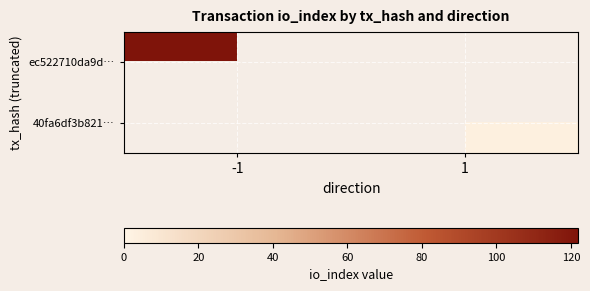

Rank the series at -1 from highest to lowest value.

ec522710da9d…, 40fa6df3b821…